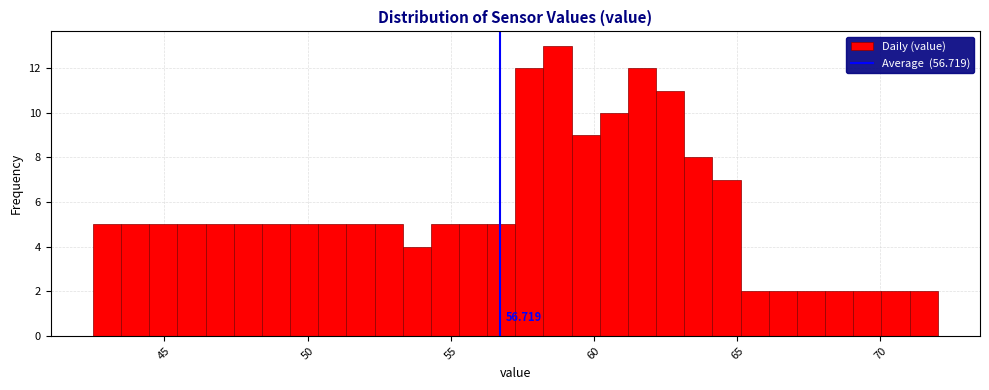

Around what value on the x-axis is the tallest bar? Give the approximate position of its centre, as read against the axis.

58.5